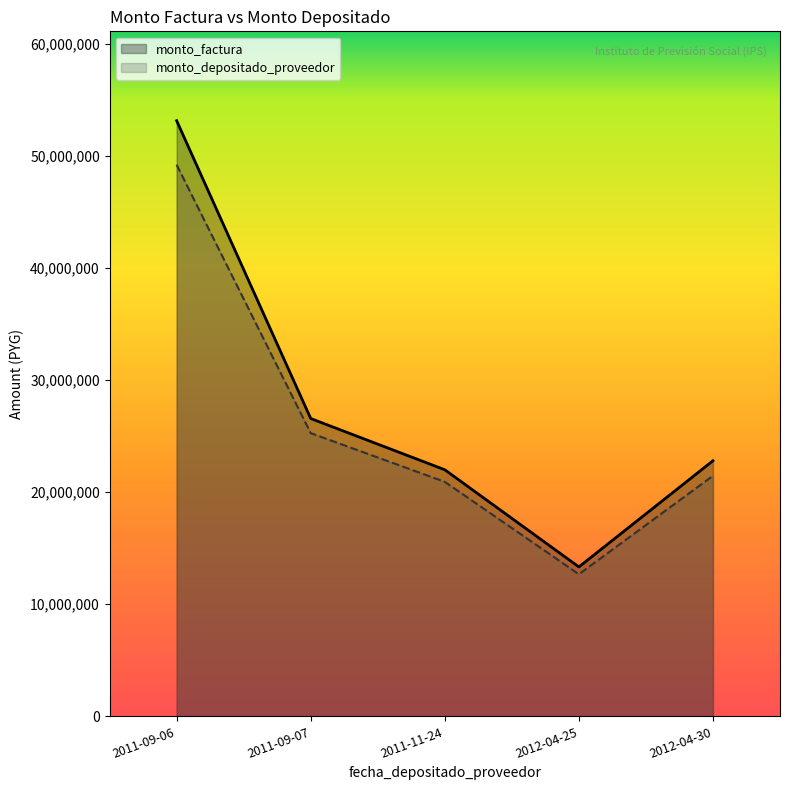

At which label does monto_depositado_proveedor first exceed 21463419?

2011-09-06